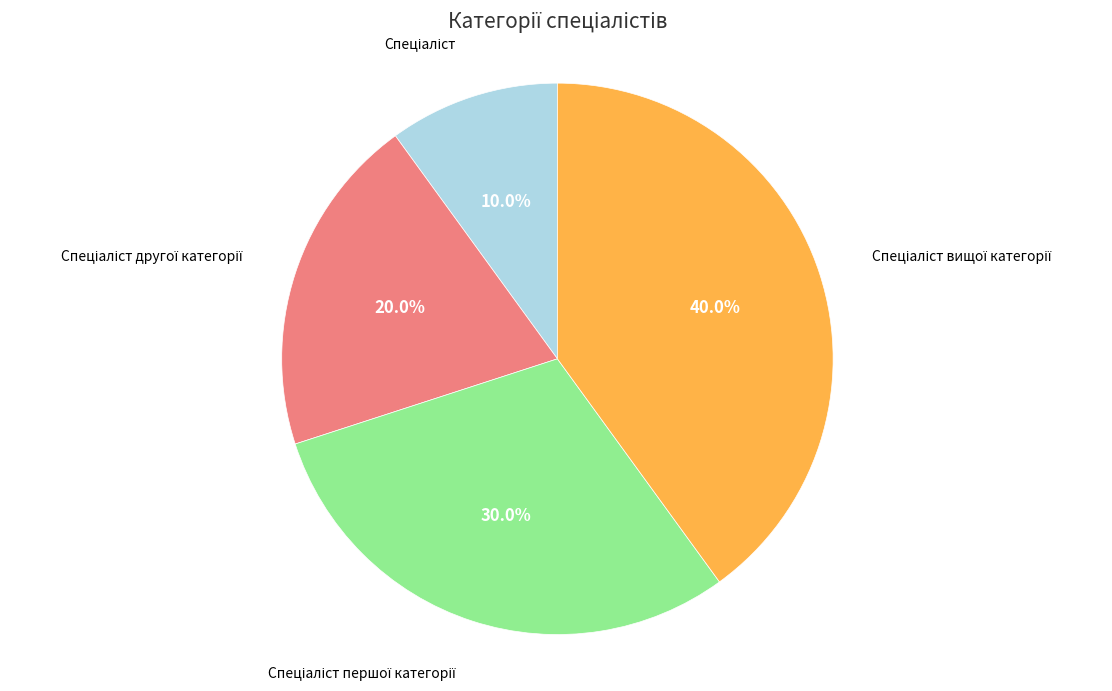

Is there a majority slice in this chart?

No